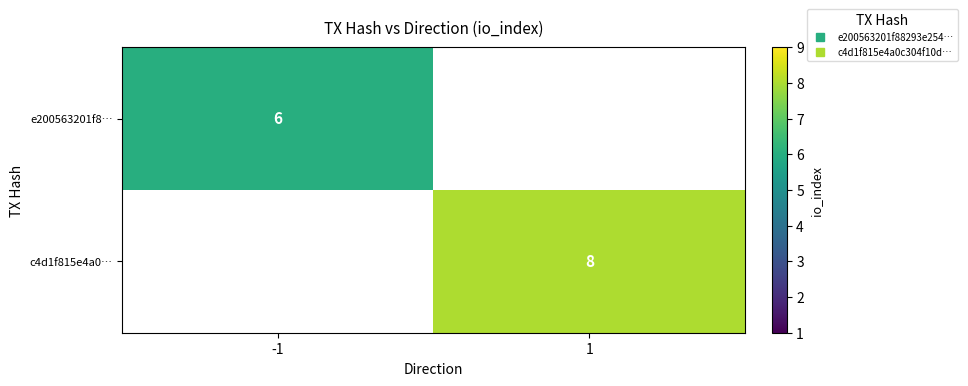

At which label does c4d1f815e4a0… reach its peak?

1